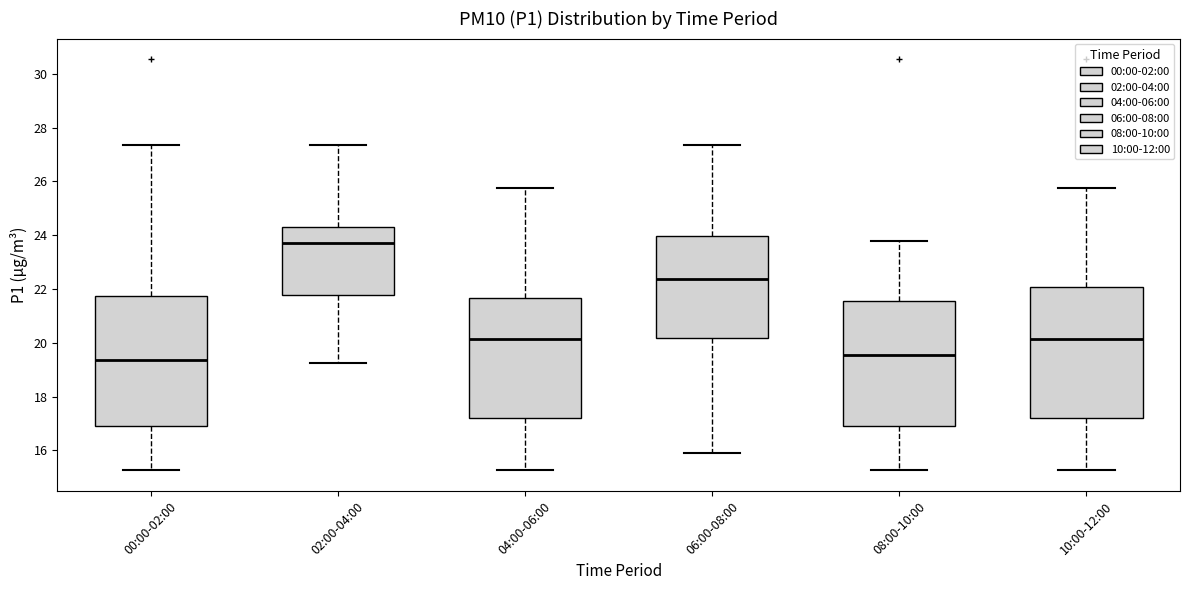

Reading left to right, read every box against the y-axis: the position of its median line, the range the box covers, and the ends of its whiskers. The values are not printed on the chart, so give them approximately, as read against the axis.

00:00-02:00: median 19.4, box 17.0 to 21.8, whiskers 15.2 to 27.4
02:00-04:00: median 23.8, box 21.8 to 24.4, whiskers 19.2 to 27.4
04:00-06:00: median 20.2, box 17.2 to 21.6, whiskers 15.2 to 25.8
06:00-08:00: median 22.4, box 20.2 to 24.0, whiskers 16.0 to 27.4
08:00-10:00: median 19.6, box 17.0 to 21.6, whiskers 15.2 to 23.8
10:00-12:00: median 20.2, box 17.2 to 22.0, whiskers 15.2 to 25.8